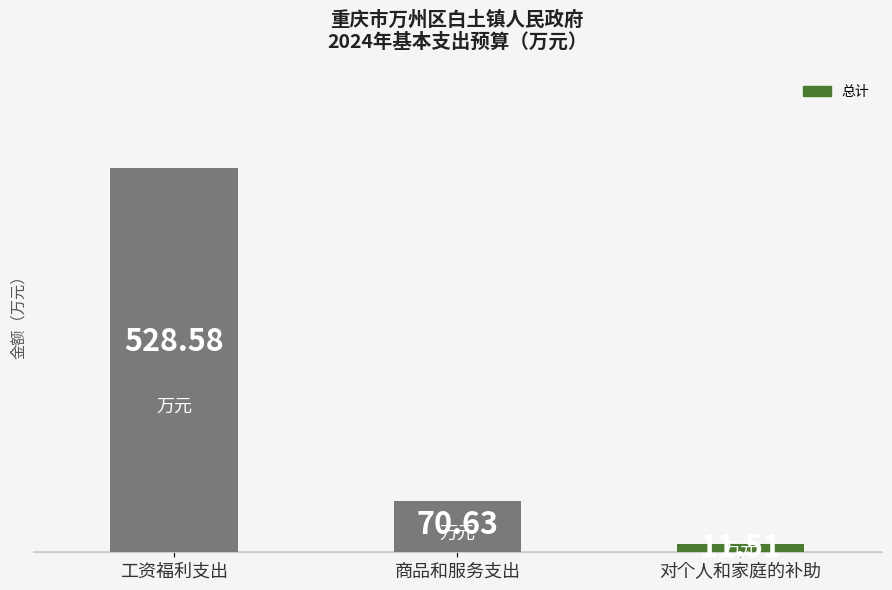

Approximately how many times larger is the value at 工资福利支出 compared to 对个人和家庭的补助?

45.9